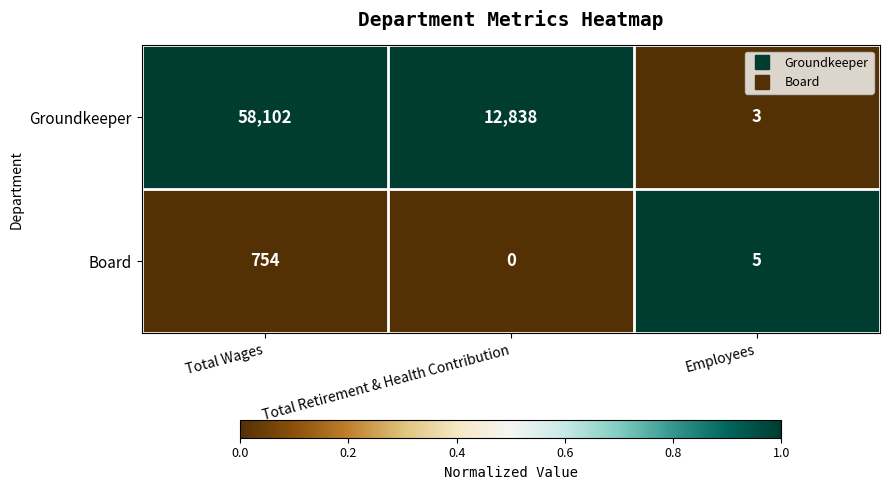

What is the lowest value of the Groundkeeper series?

3